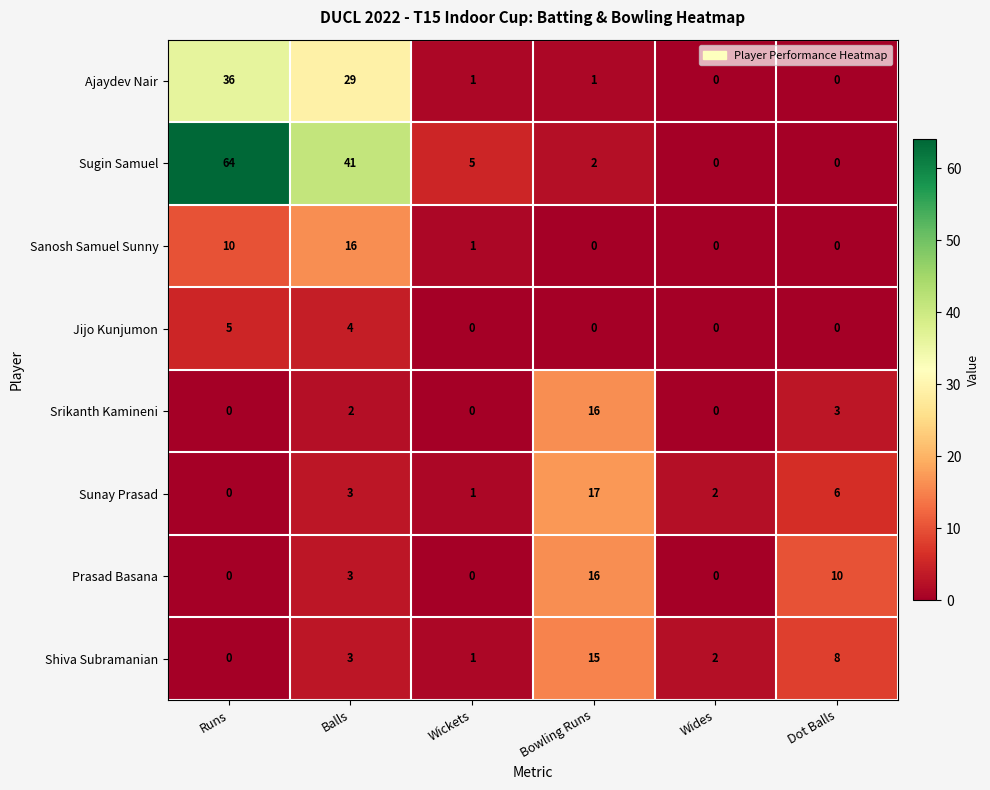

What is the maximum value shown in the chart?

64